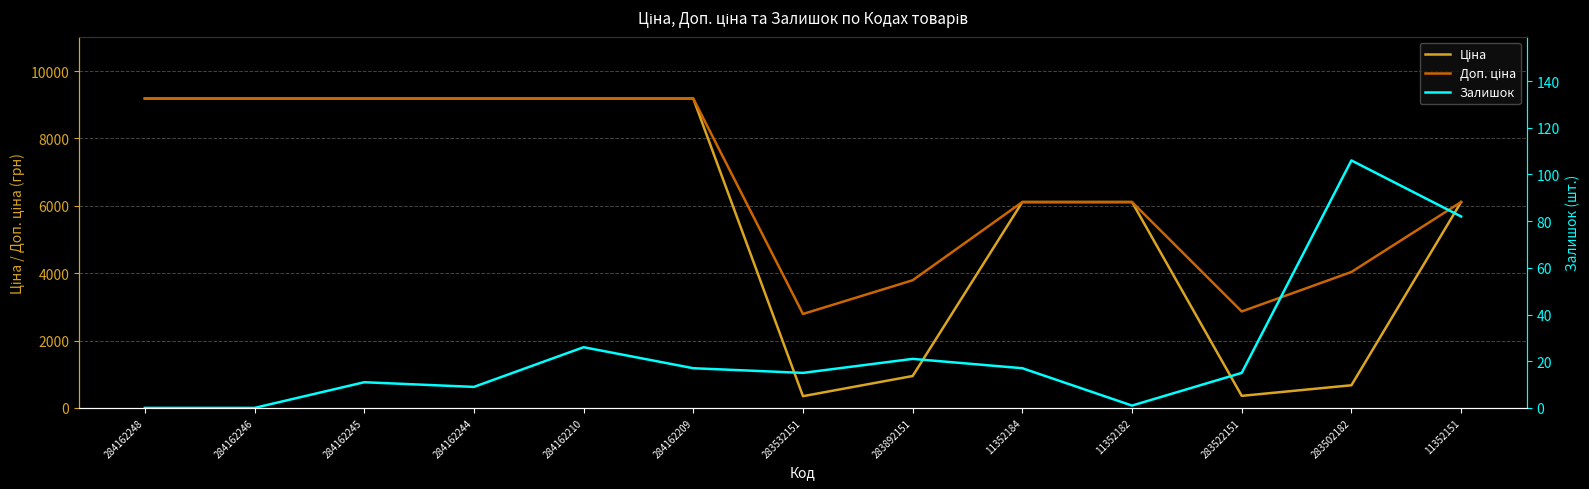

Which series has the largest total across all categories?

Доп. ціна